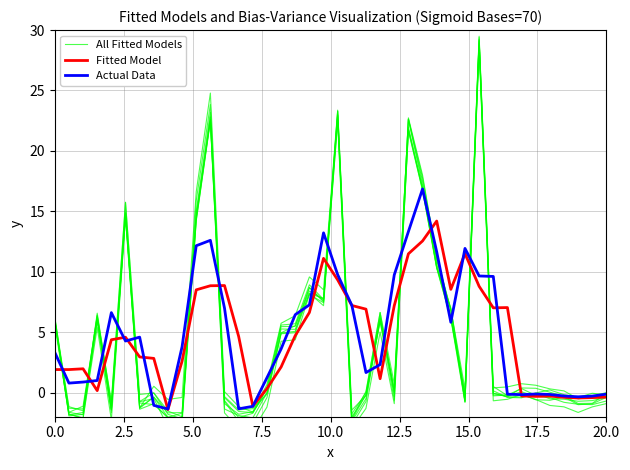

What is the value of the All Fitted Models point at the 24th from the left?

5.9